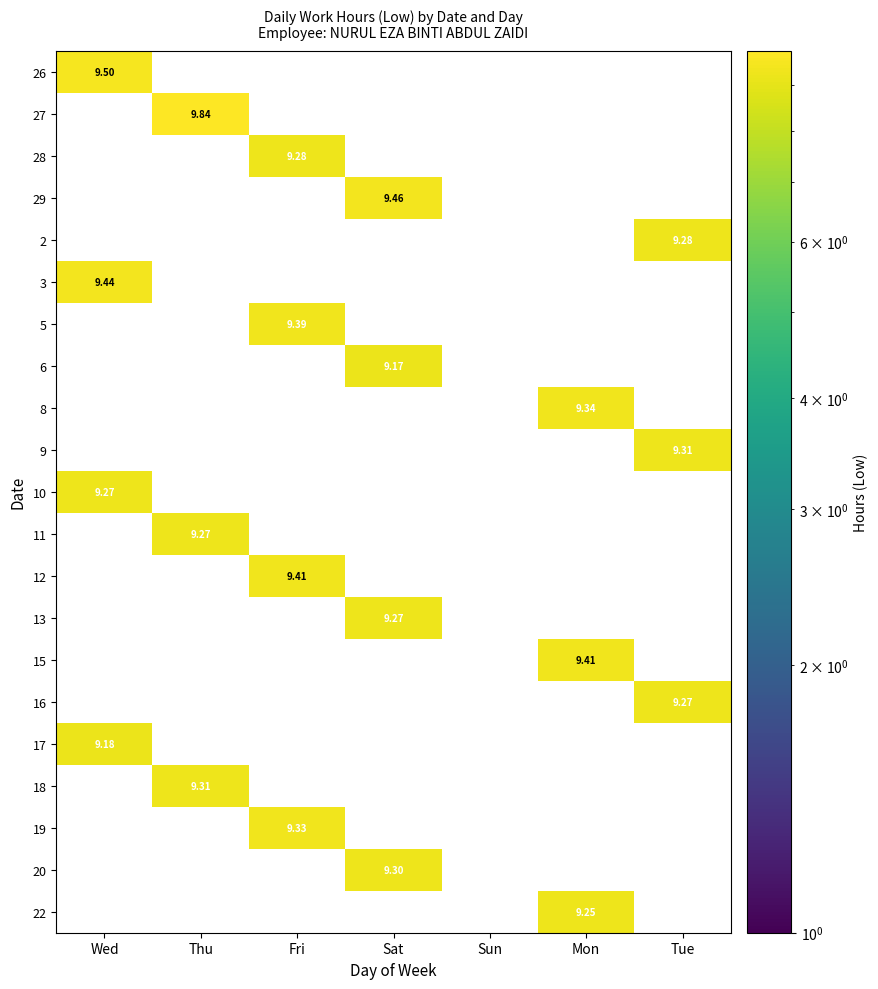

At which category is the sum across all series the highest?

Fri